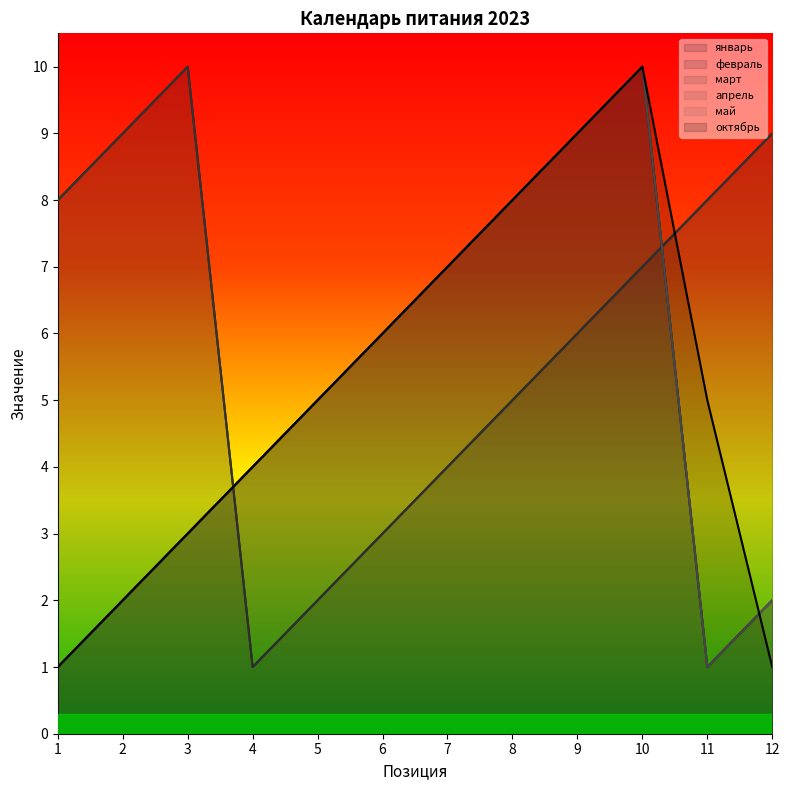

Count the май values in the range 2 to 8.

8